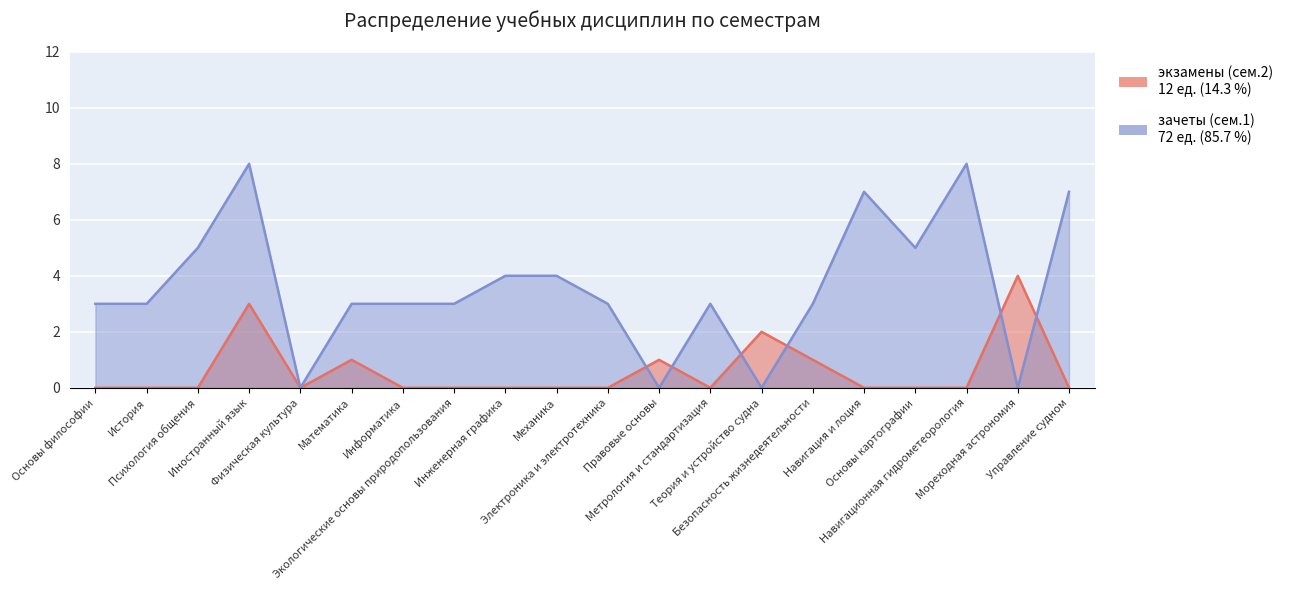

What is the difference between the second highest and second lowest values in the зачеты (сем.1) series?

8